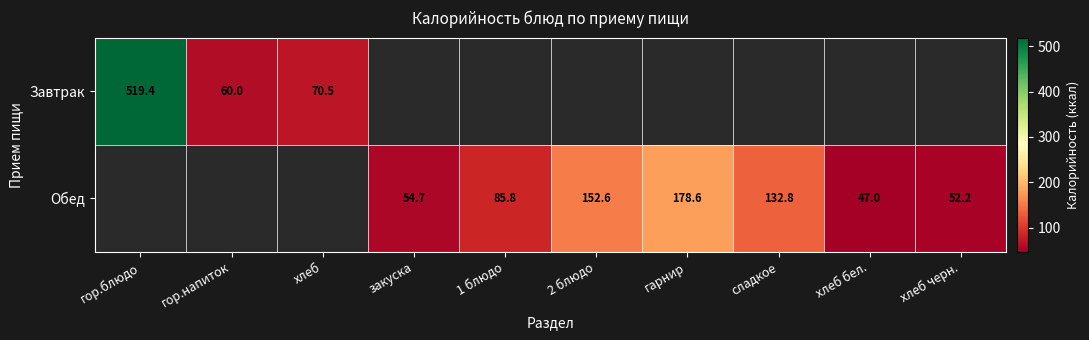

How many distinct data groups are displayed?

2